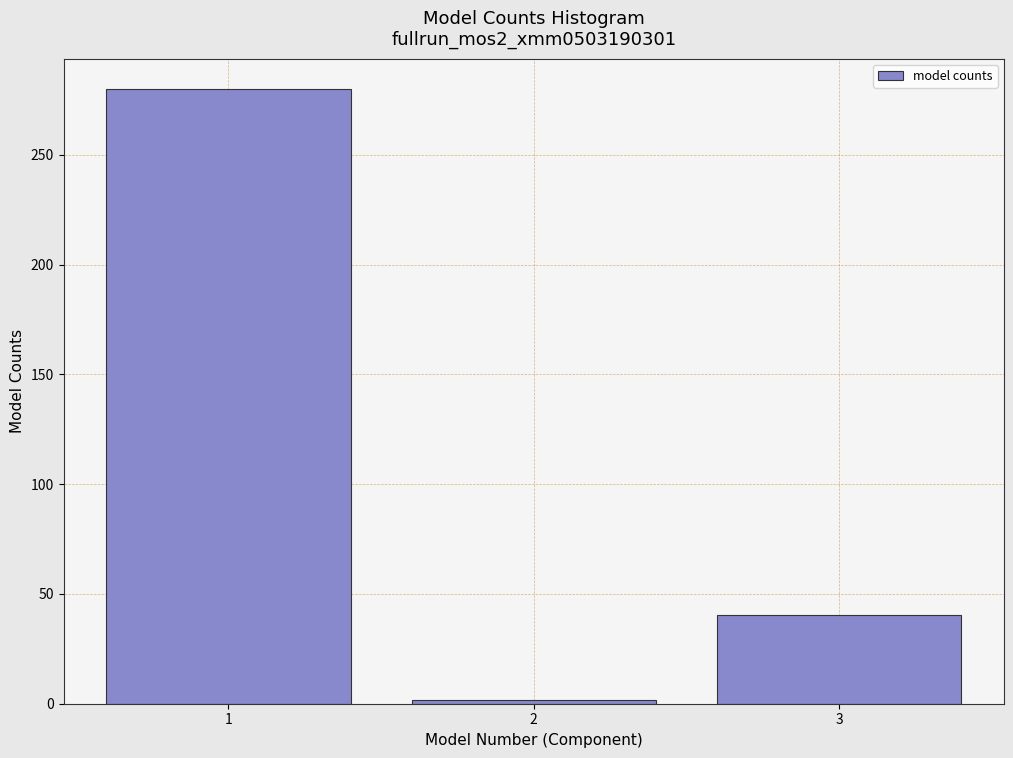

Reading right to left, list all the values displayed in this chart.

40.6	1.5	279.7